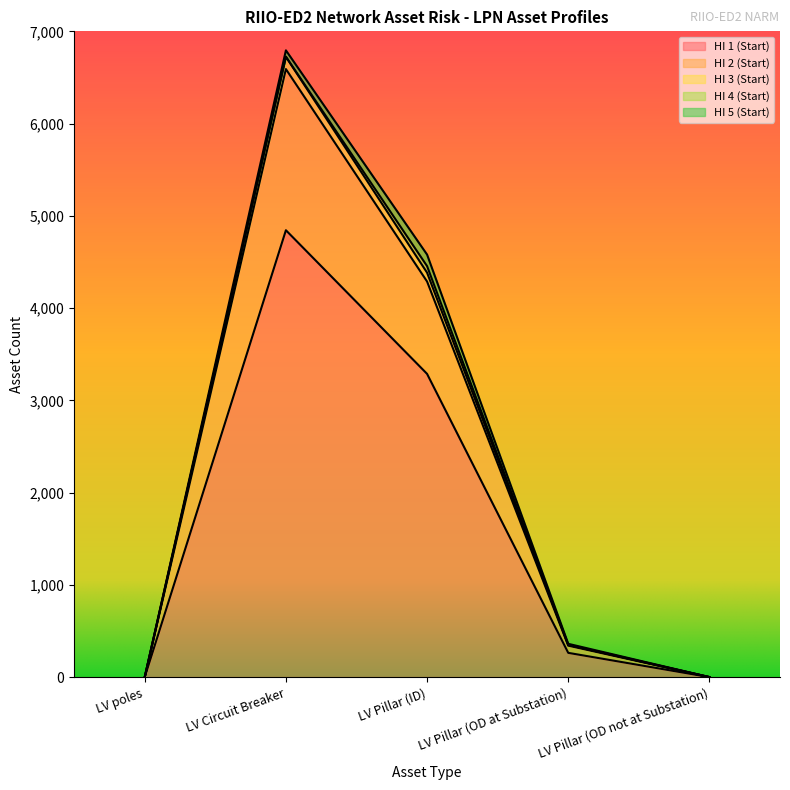

At which category is the sum across all series the highest?

LV Circuit Breaker